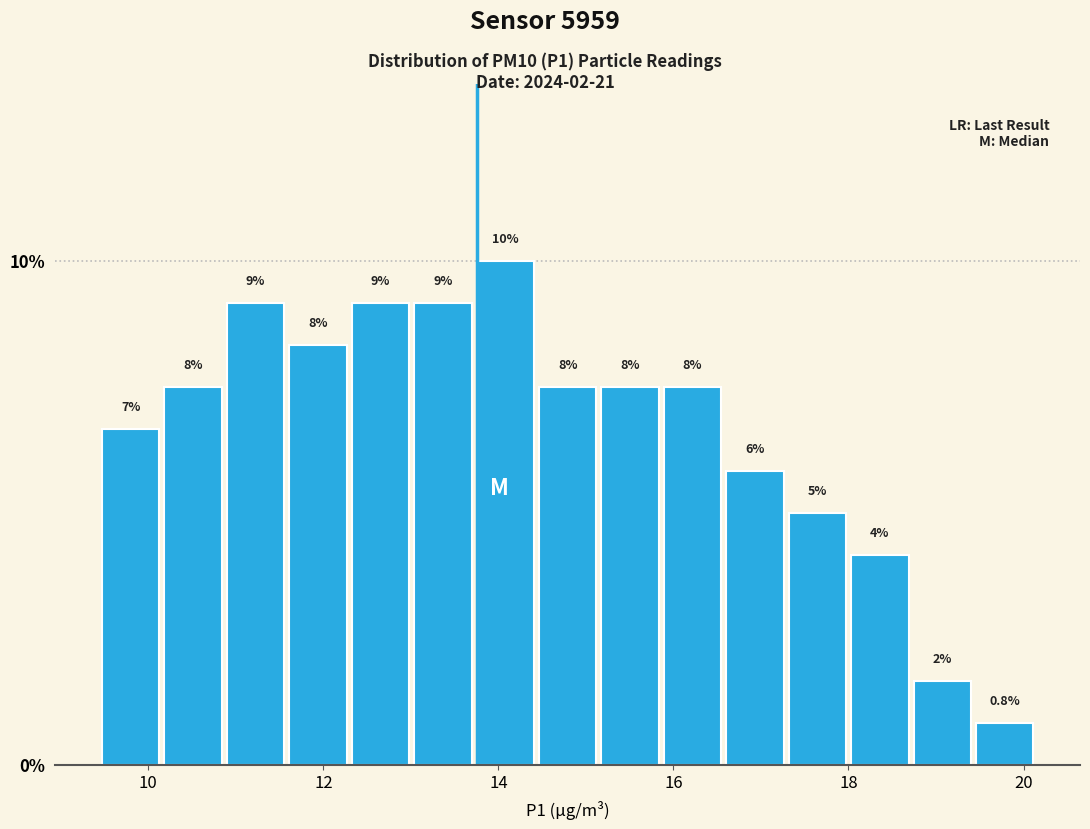

Around what value on the x-axis is the tallest bar? Give the approximate position of its centre, as read against the axis.

14.0